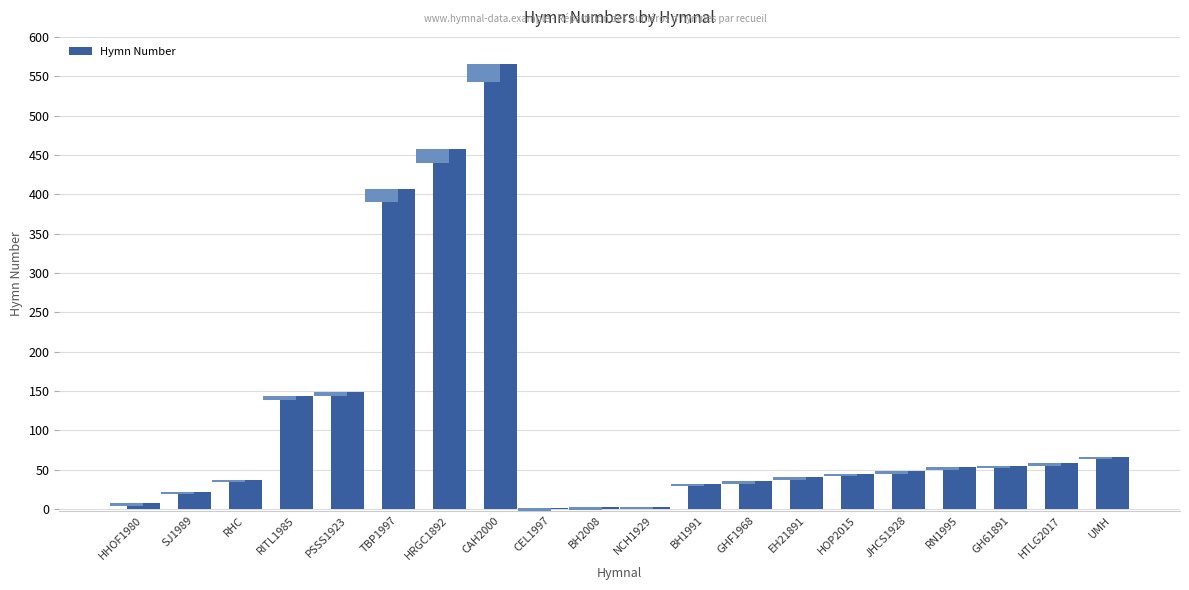

What is the label of the 14th bar from the left?

EH21891